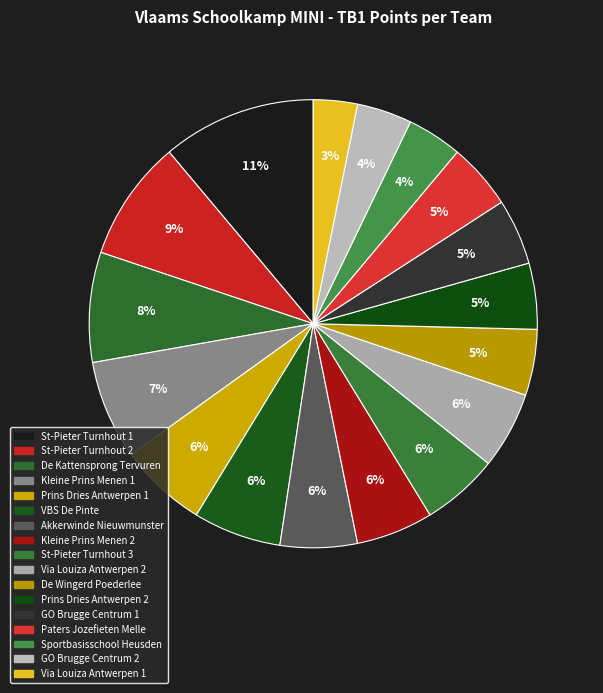

How much of the chart is everything except St-Pieter Turnhout 2?

91.3%